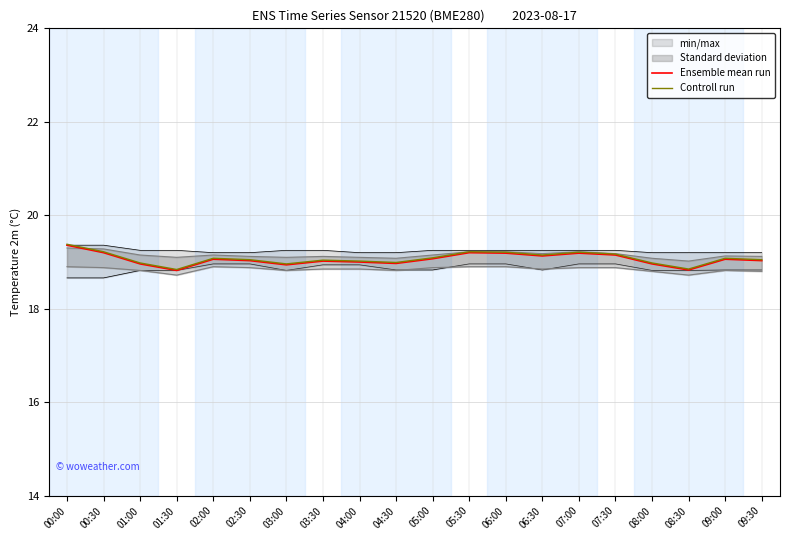

At which label is Controll run closest to 19?

04:30